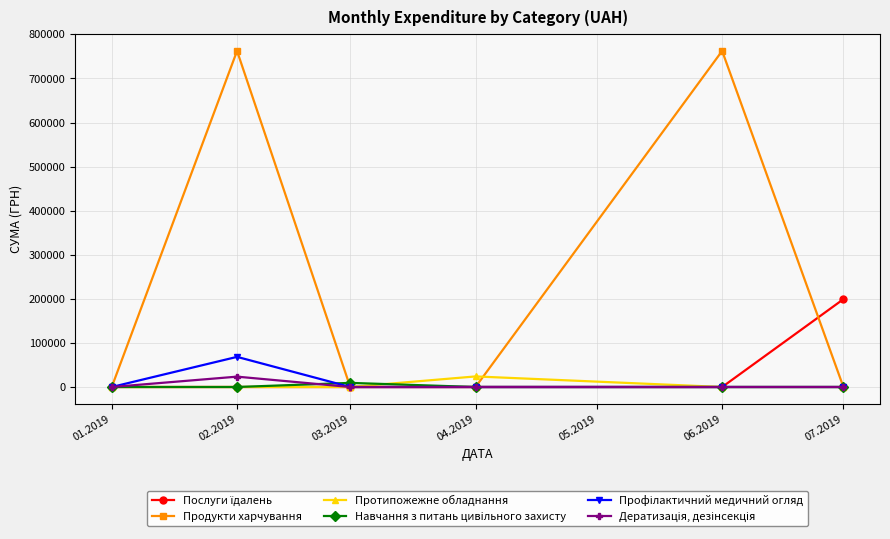

Which series has the widest spread of values?

Продукти харчування